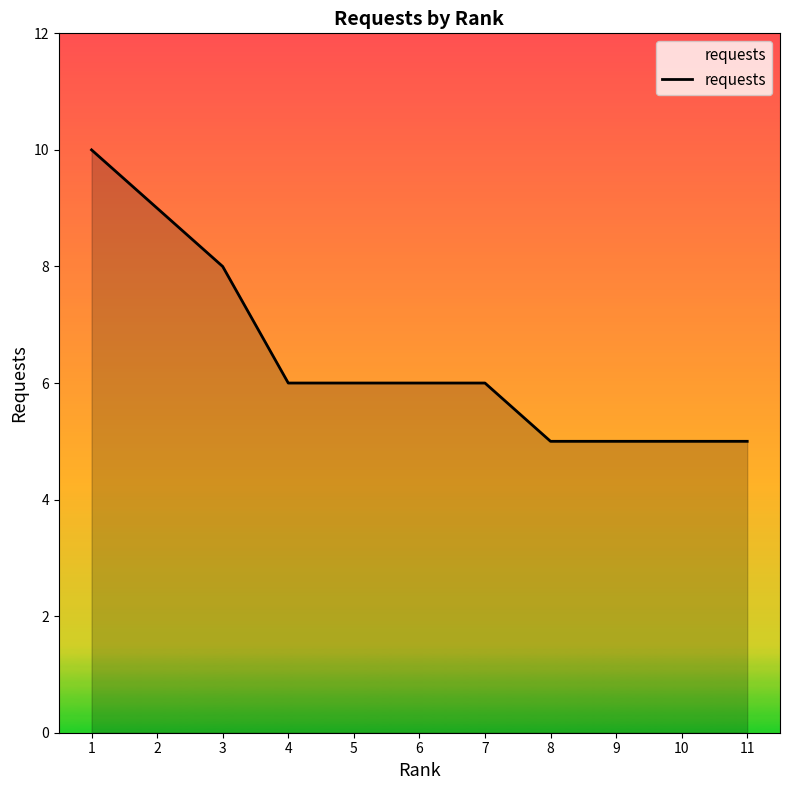

Count the values in the range 5 to 8.

9